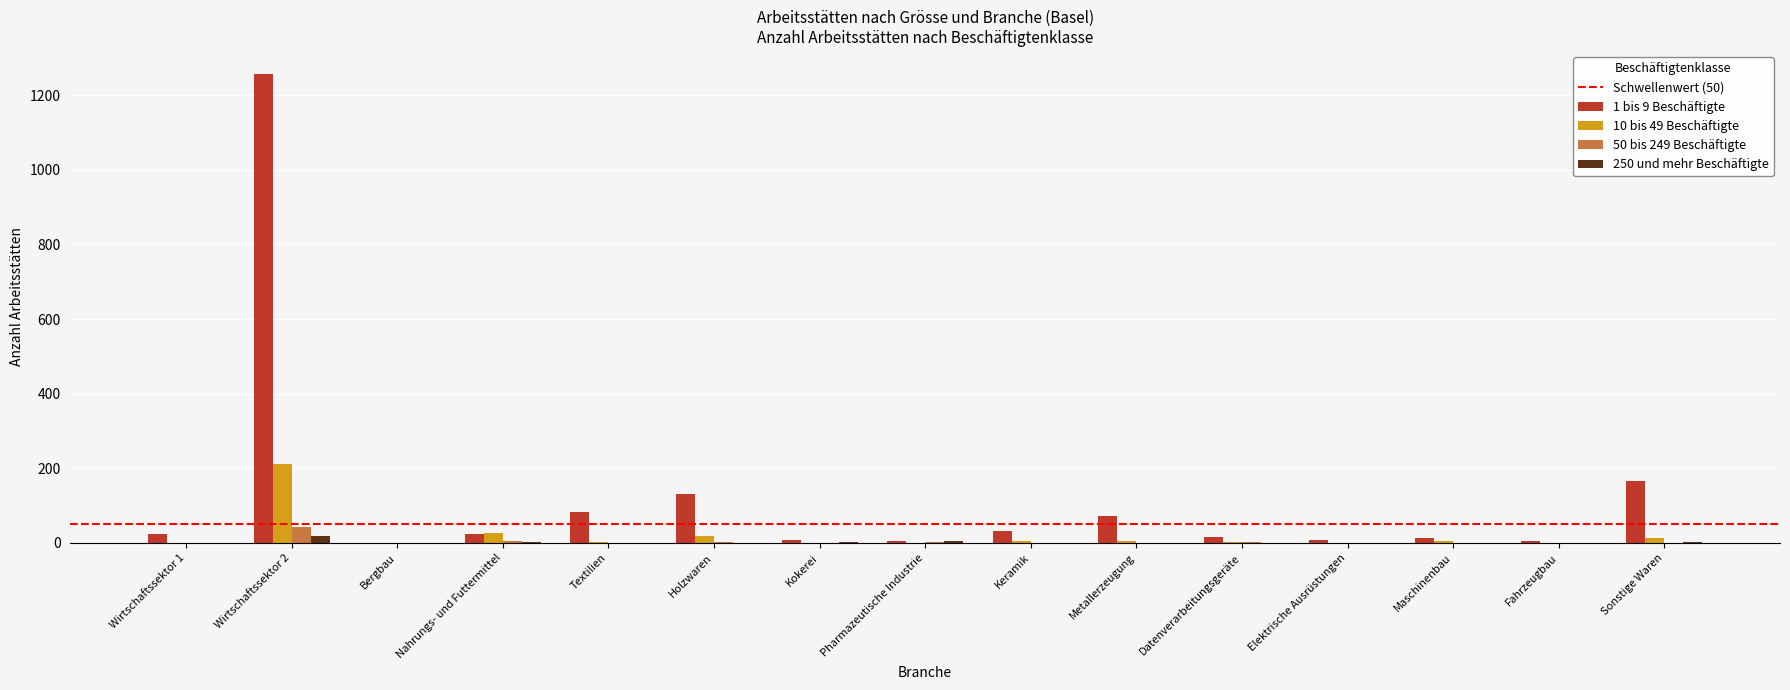

Which series has the largest total across all categories?

1 bis 9 Beschäftigte